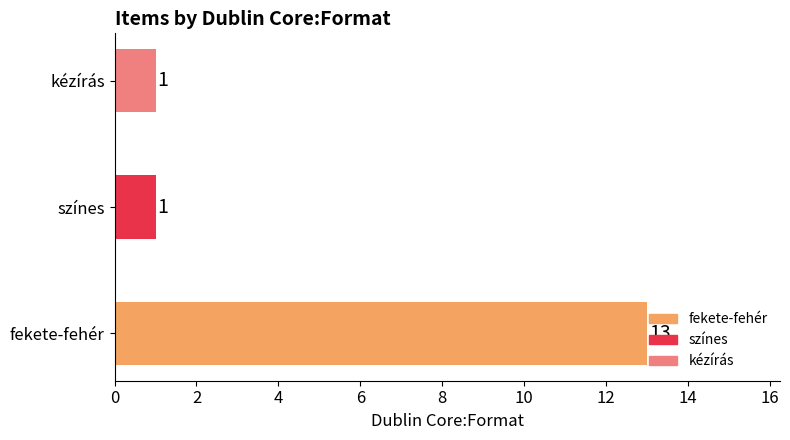

What is the average value?

5